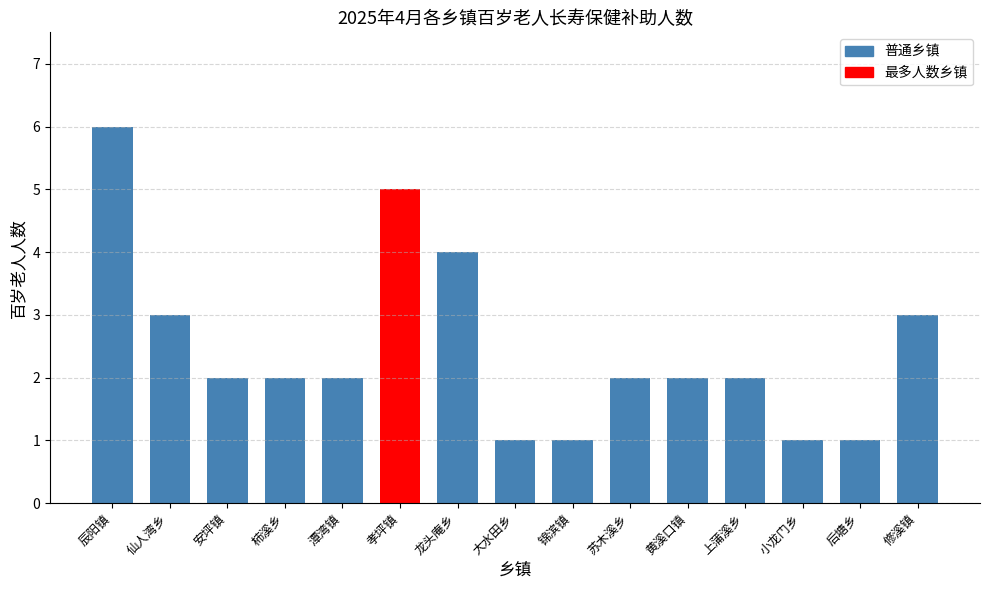

What is the difference between the values at 小龙门乡 and 辰阳镇?

5